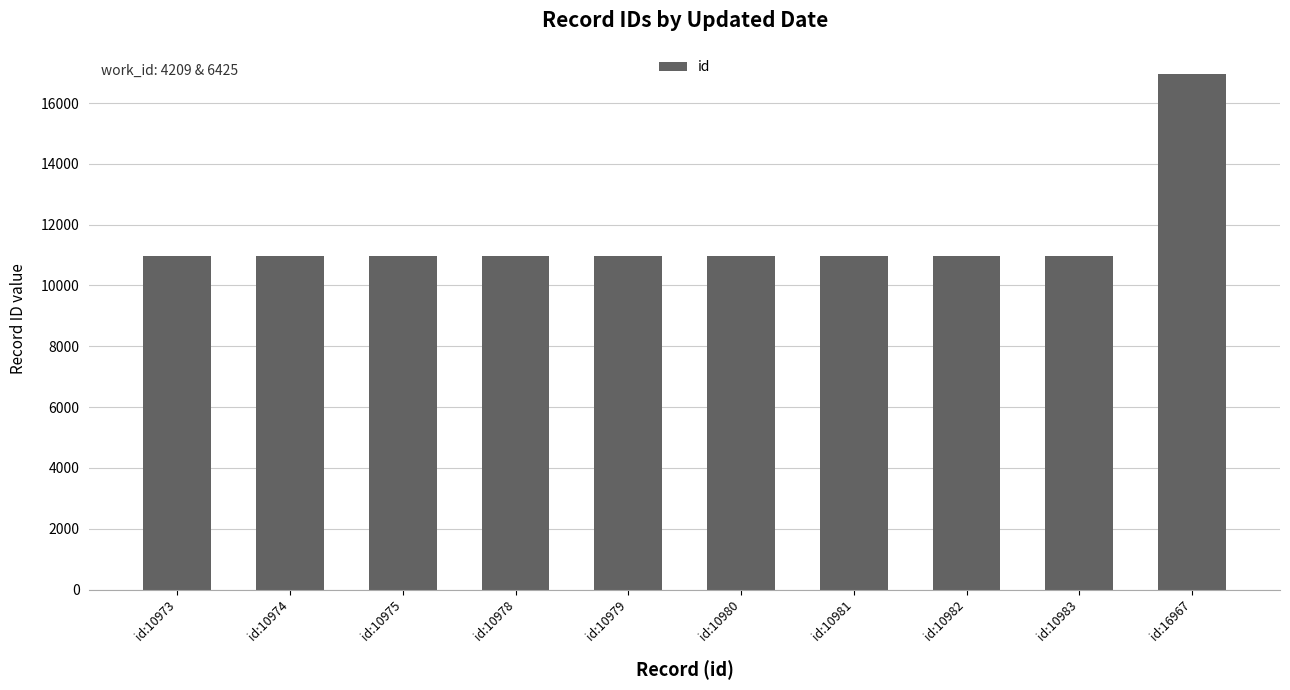

What is the maximum value shown in the chart?

16967